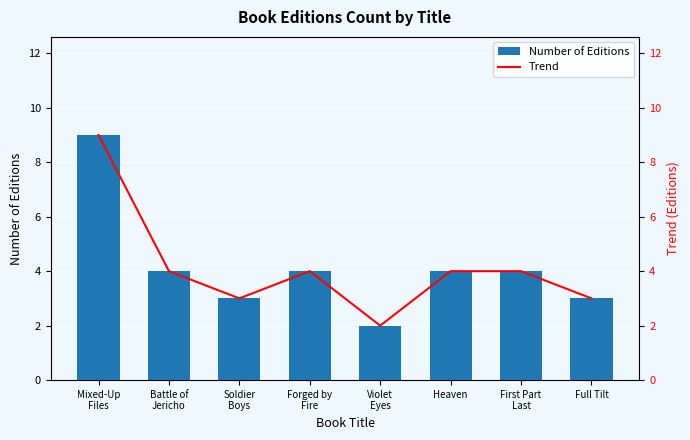

Which series has the largest range (max minus min)?

Number of Editions